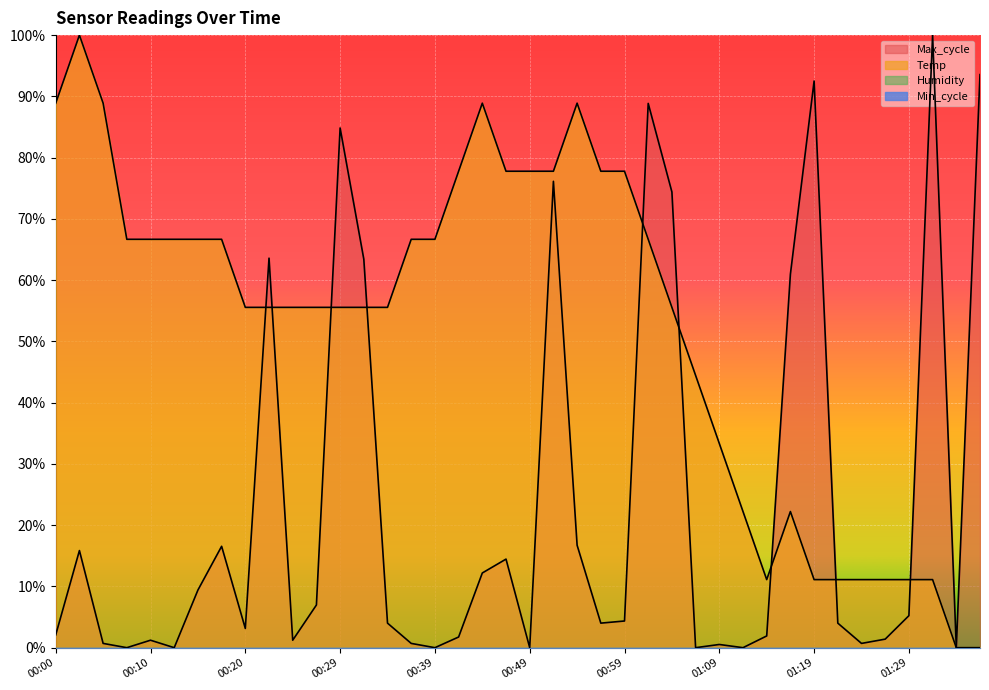

Where is the first local maximum for Temp?

00:03